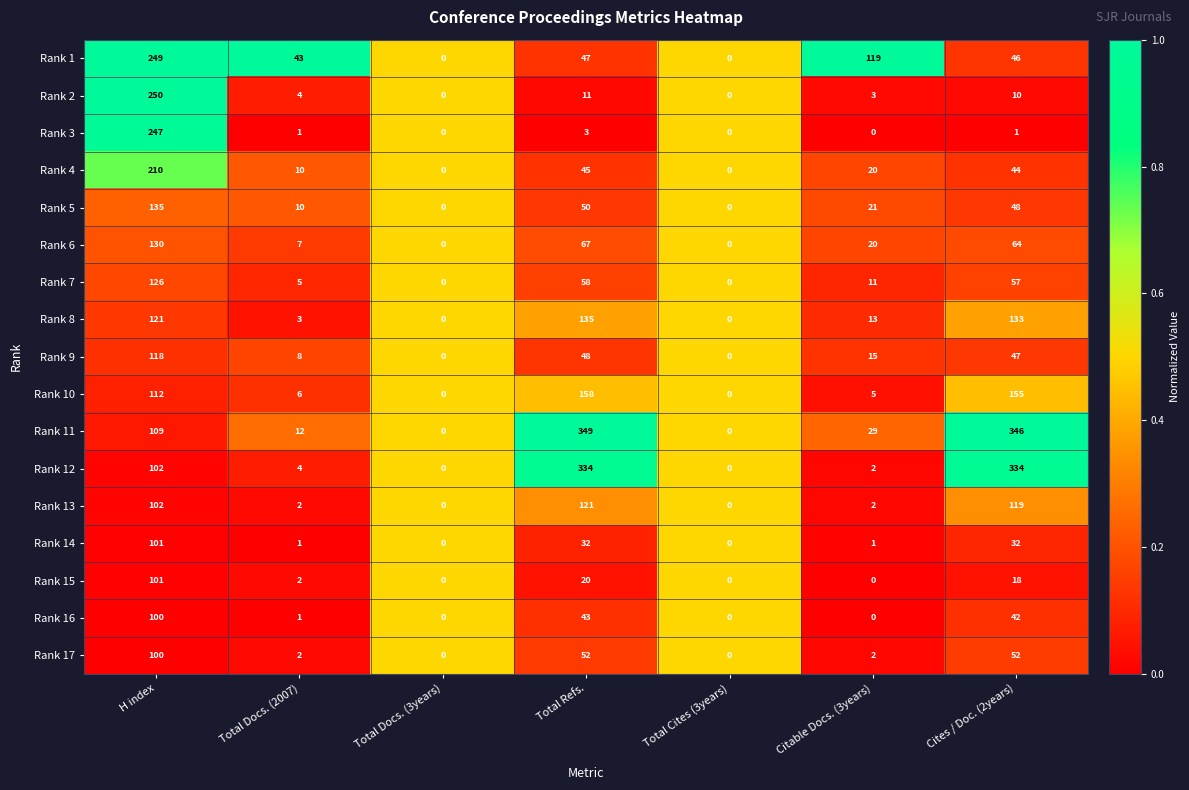

At how many categories does at least one series exceed 247?

3